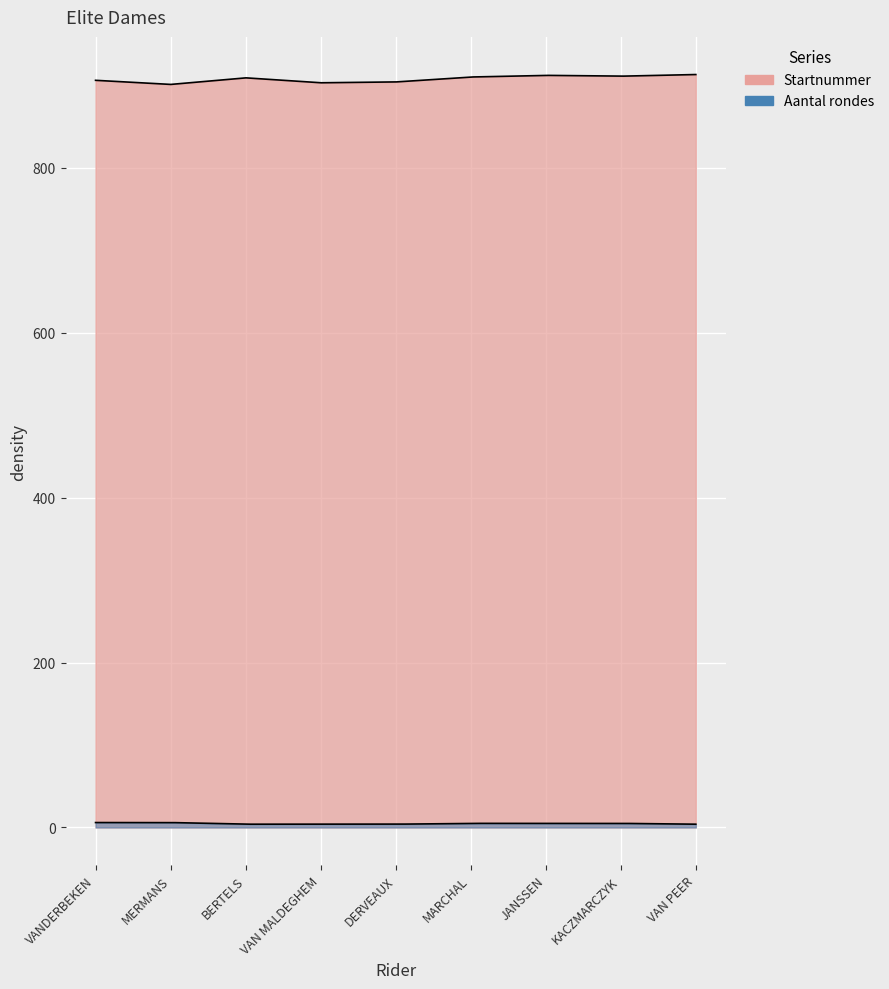

Which series has the largest total across all categories?

Startnummer